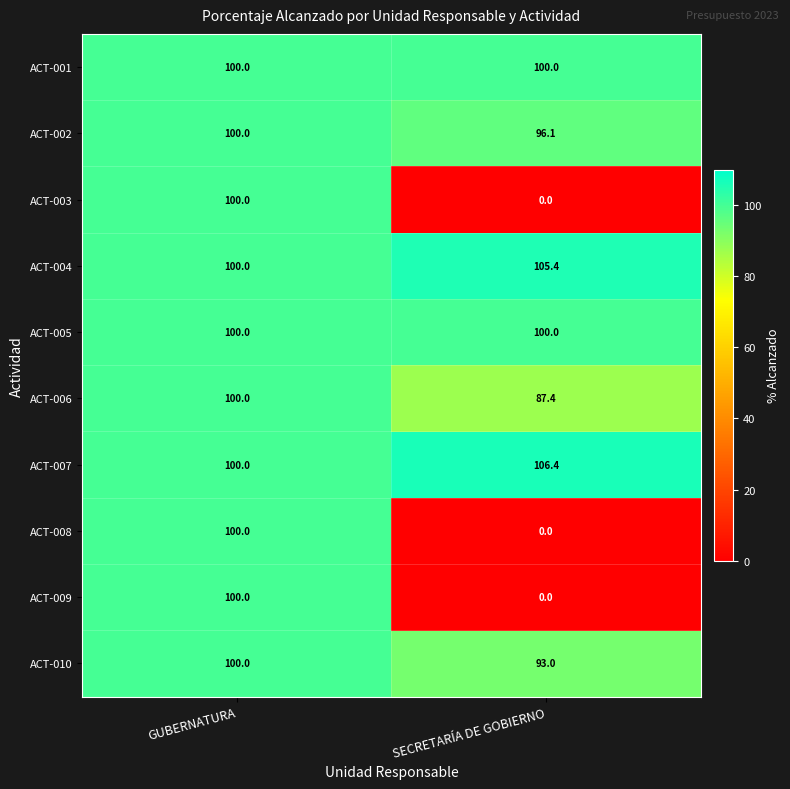

At which category does the chart reach its minimum across all series?

SECRETARÍA DE GOBIERNO